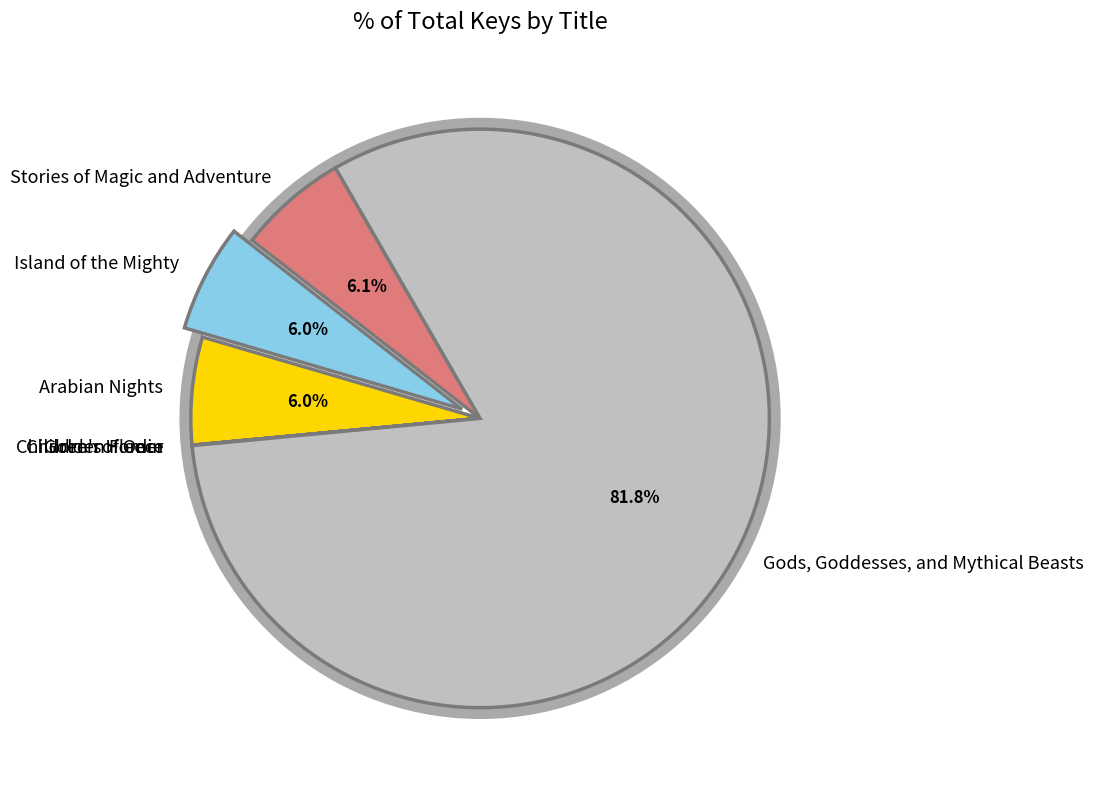

How much of the chart is everything except Arabian Nights?

94.0%